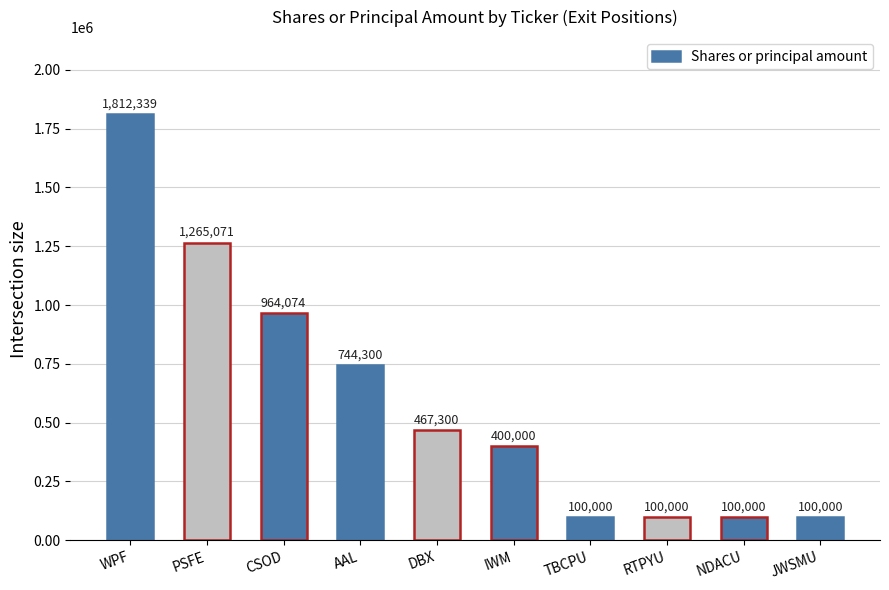

At which category does the chart reach its peak across all series?

WPF